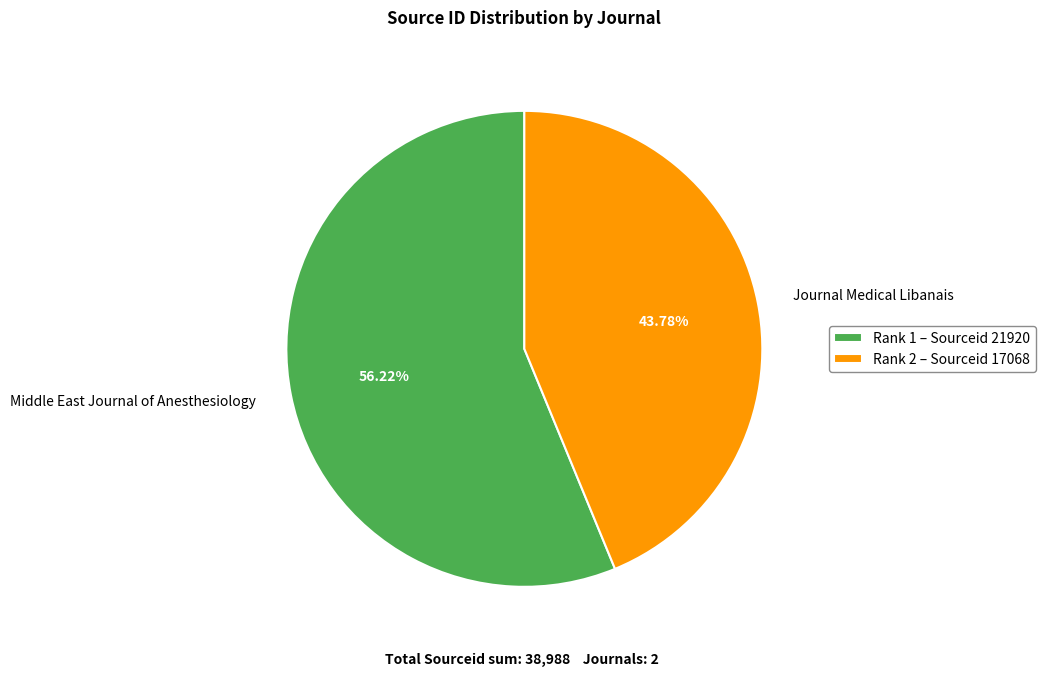

How many segments does this pie chart have?

2